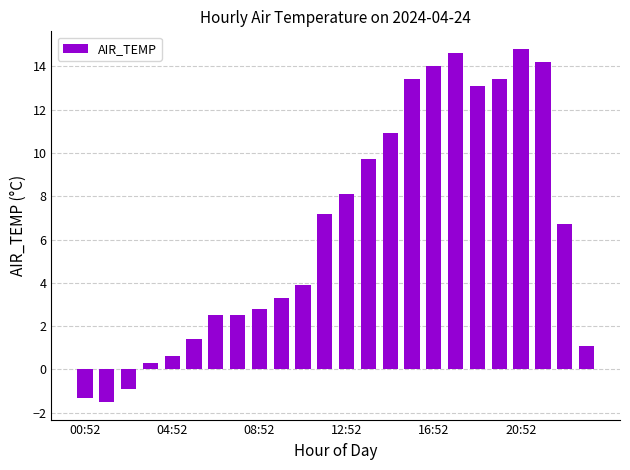

What is the value of the 22nd bar from the left?

14.2